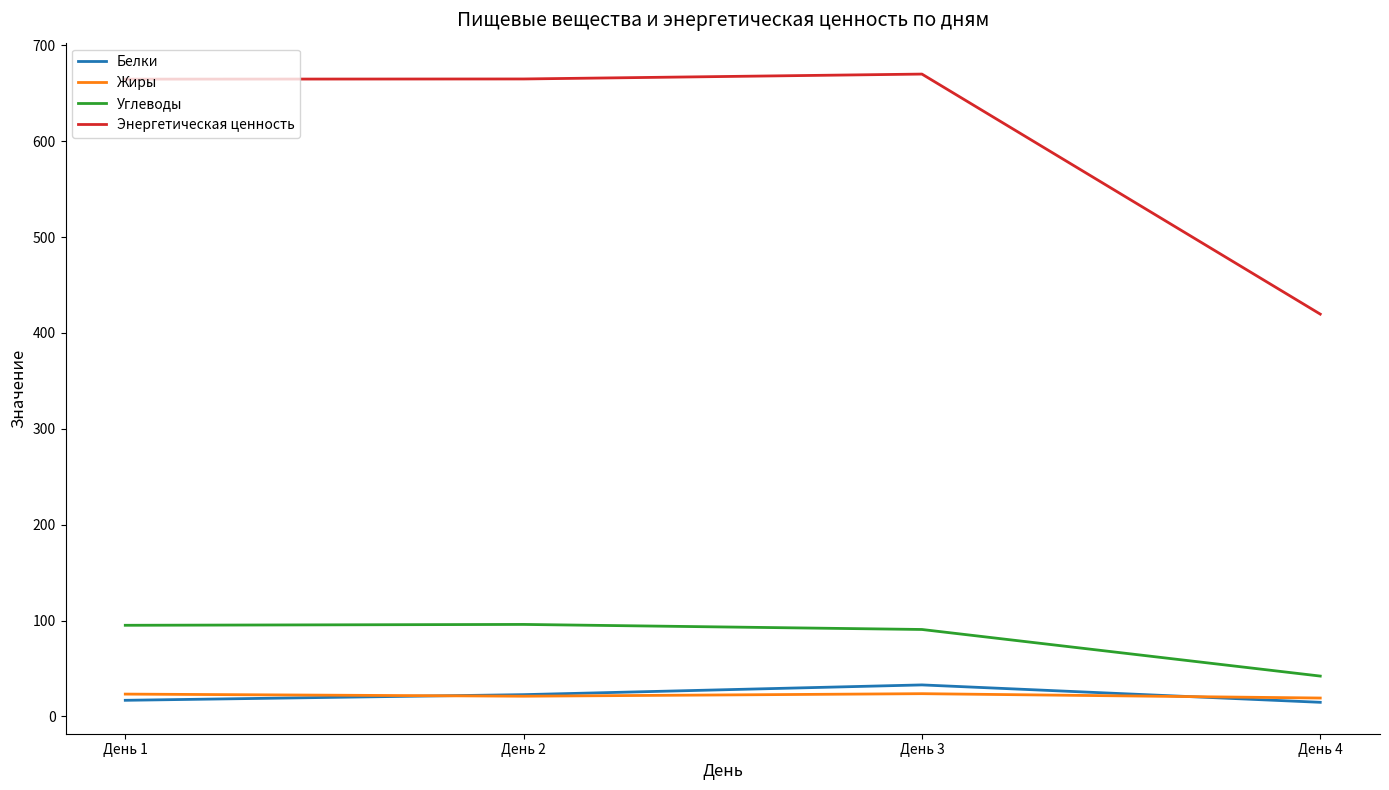

The value of Углеводы at День 2 is 96.0. True or false?

True